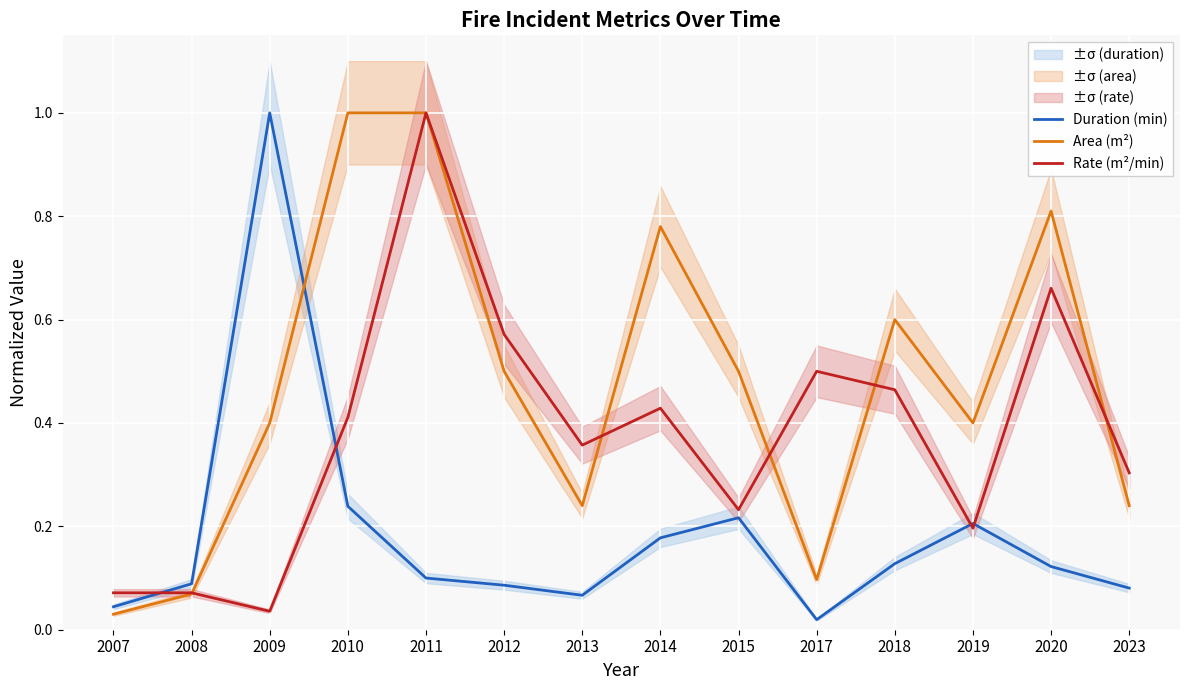

At which label does Rate (m²/min) reach its peak?

2011